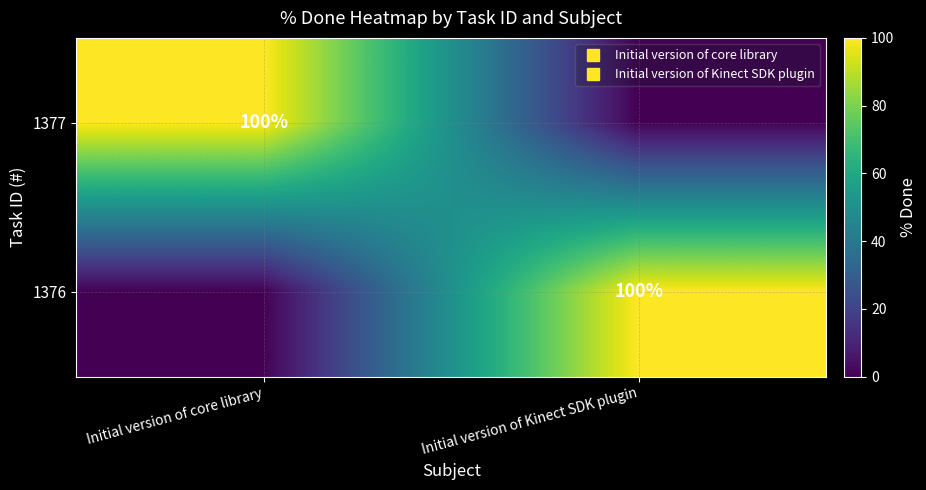

At how many categories does at least one series exceed 32?

2